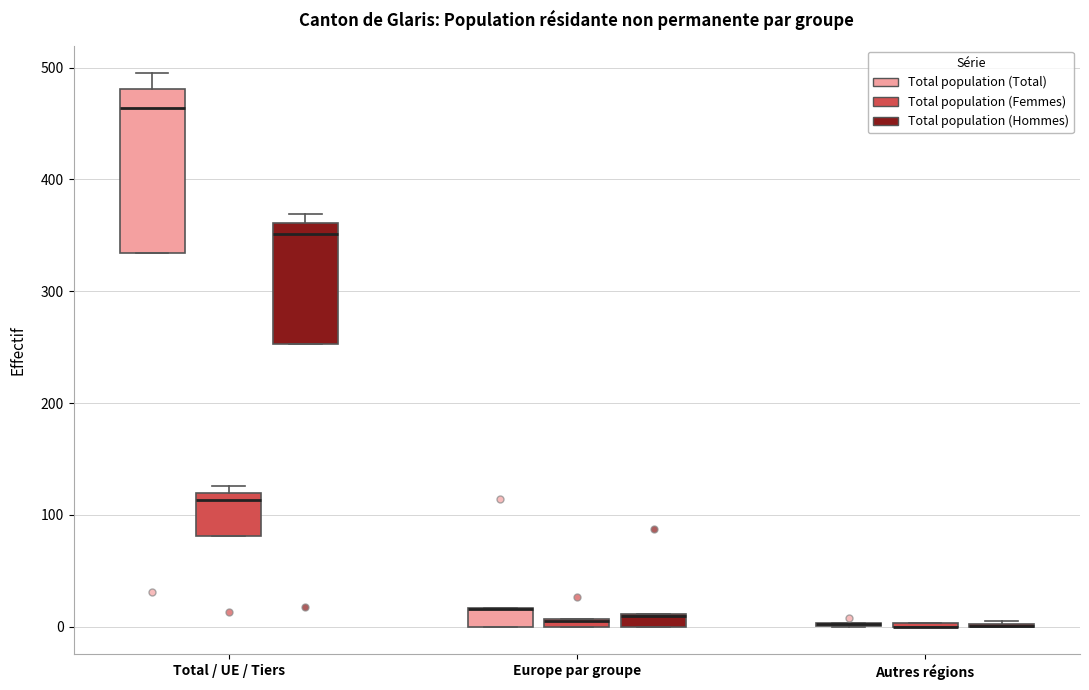

Comparing the boxes themselves (not the whiskers), which one is the tallest?

Total / UE / Tiers (Total population (Total))